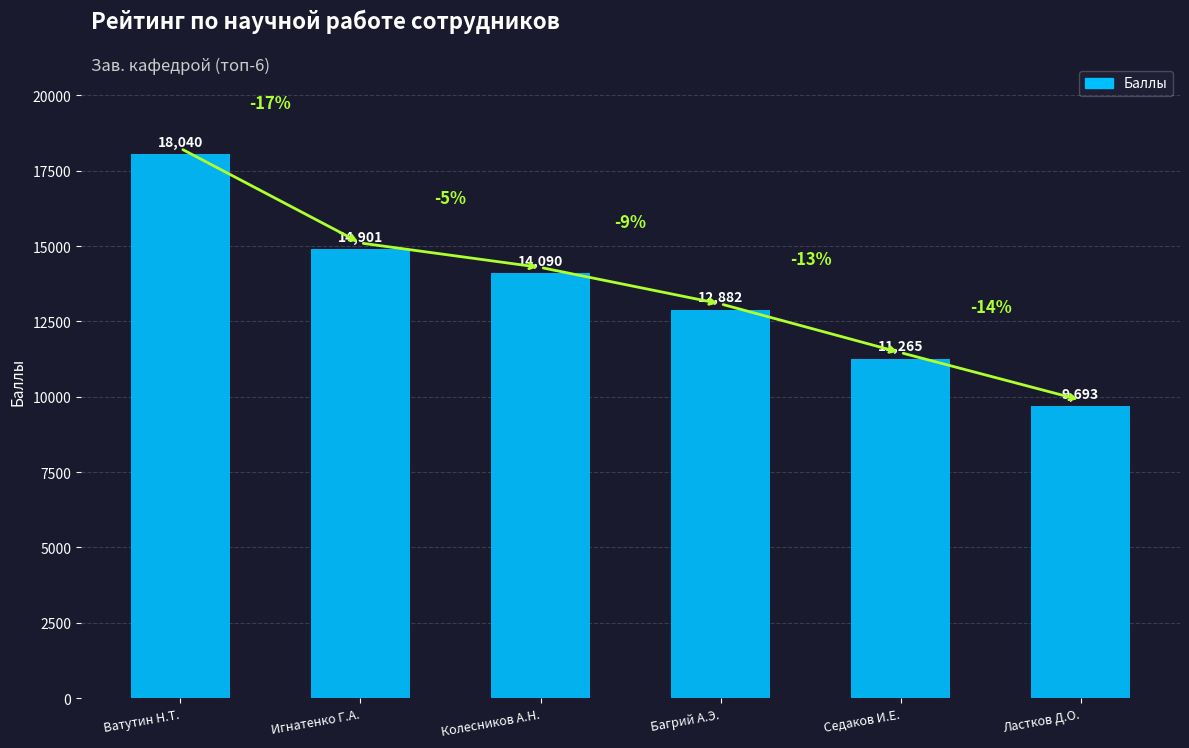

What is the sum of the values at Ватутин Н.Т. and Колесников А.Н.?

32130